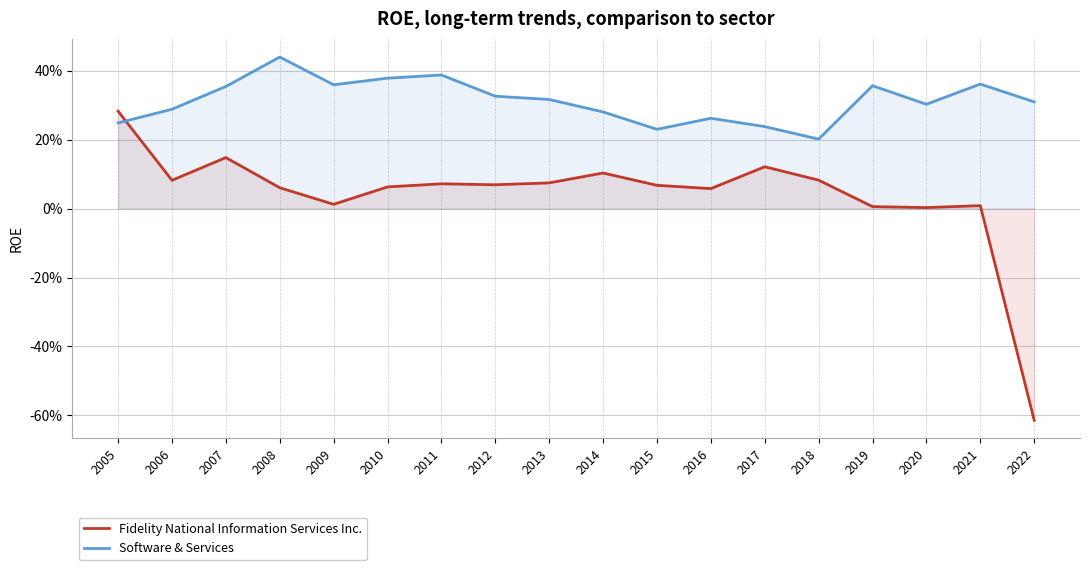

Rank the categories by Fidelity National Information Services Inc. value from highest to lowest.

2005, 2007, 2017, 2014, 2018, 2006, 2013, 2011, 2012, 2015, 2010, 2008, 2016, 2009, 2021, 2019, 2020, 2022